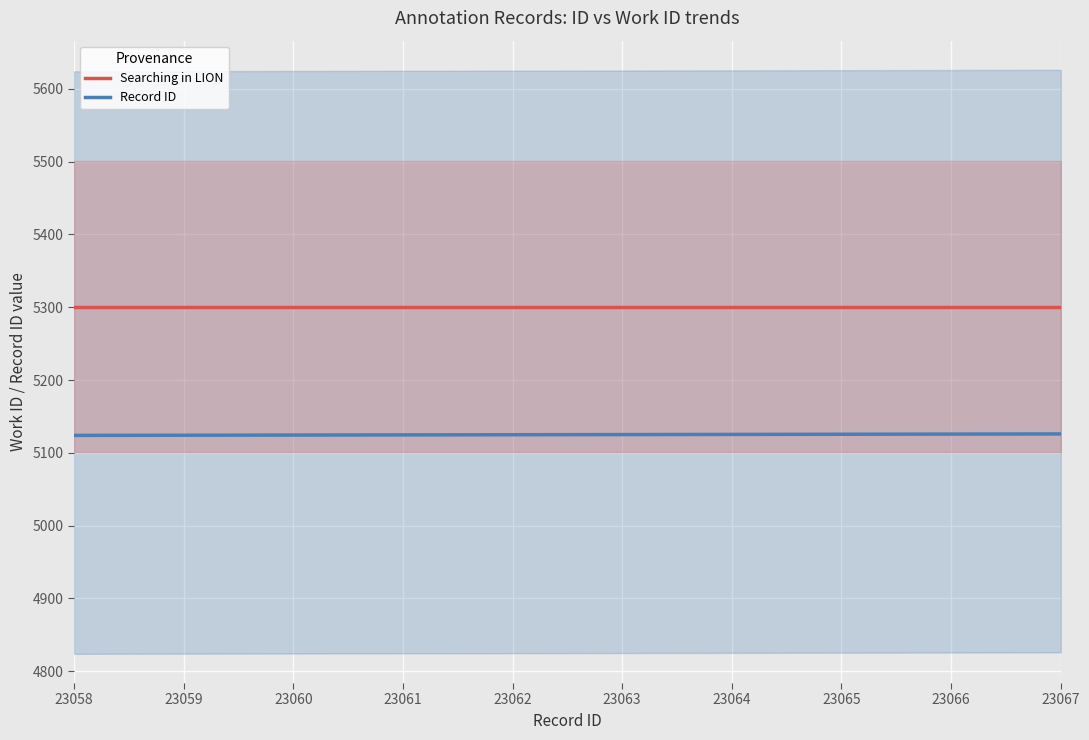

True or false: Record ID and Searching in LION cross at least once.

False